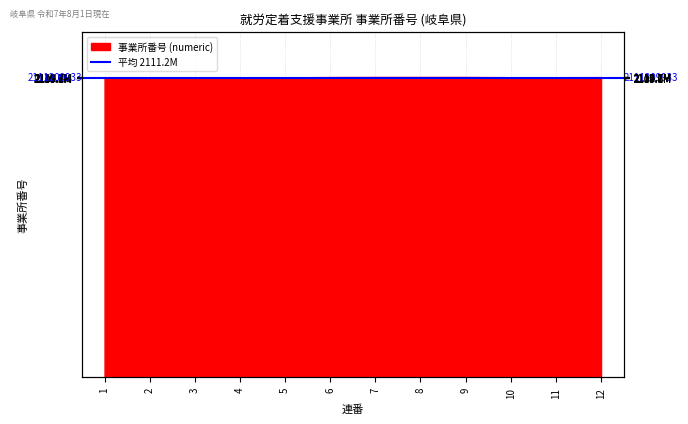

Between 11 and 12, which is larger?

12